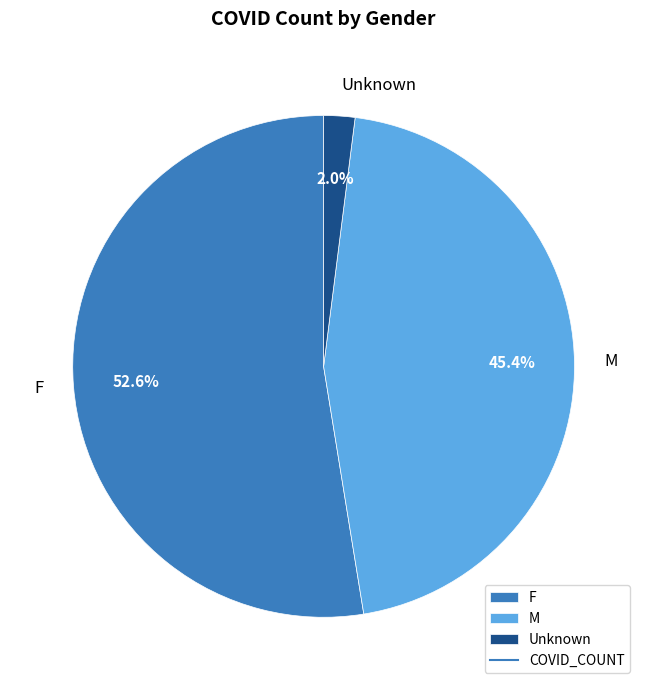

To the nearest percent, what is the average slice percentage?

33%